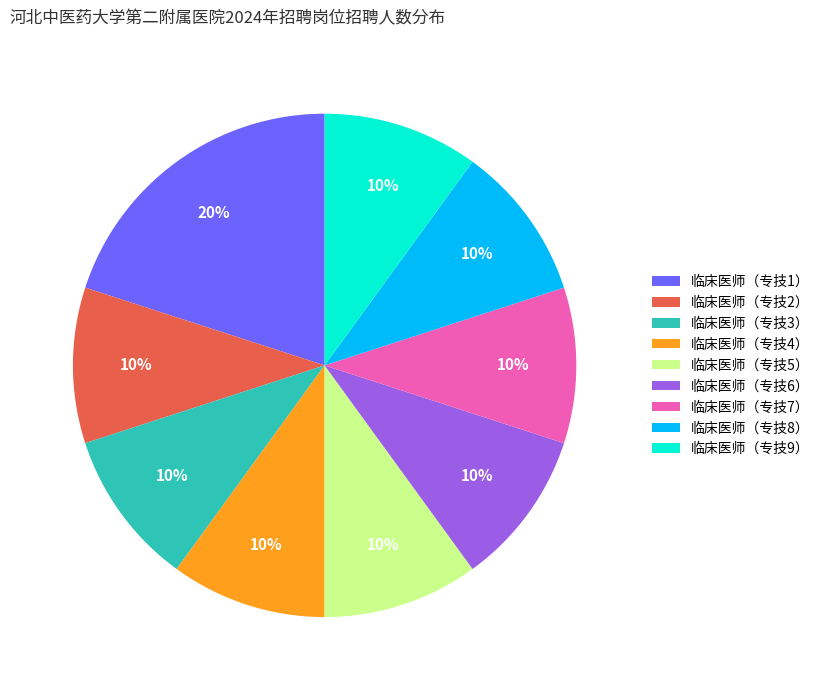

What percentage is the 临床医师（专技7） slice, to the nearest percent?

10%